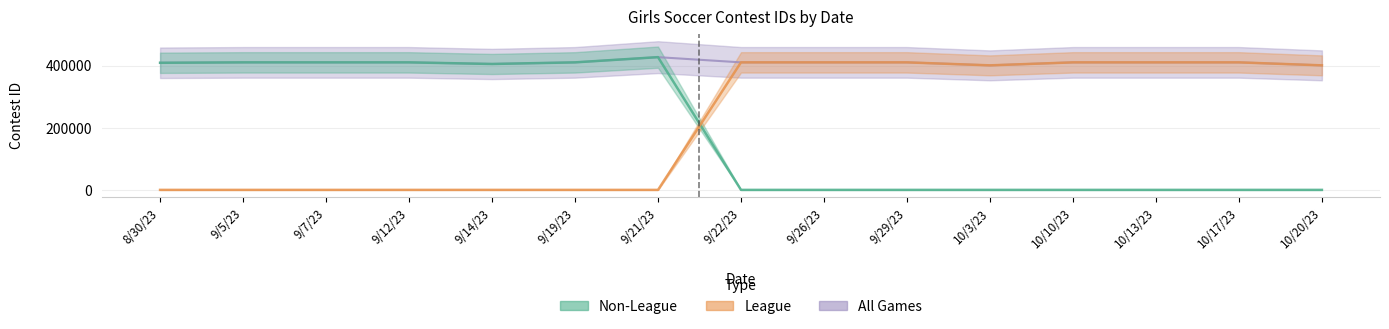

Between 8/30/23 and 9/22/23, which is larger?

8/30/23